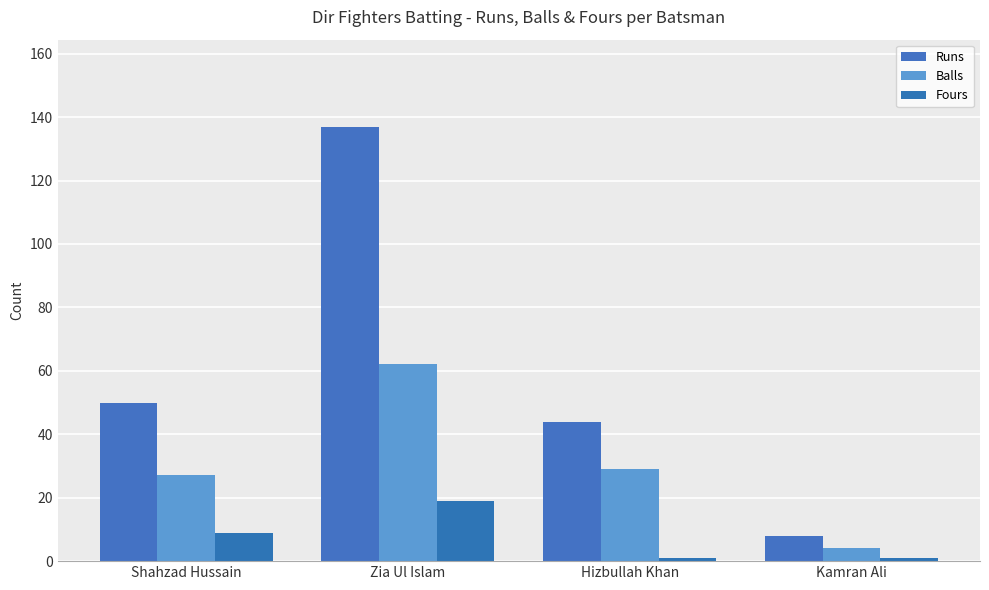

Is it true that Fours equals 1 at Kamran Ali?

True